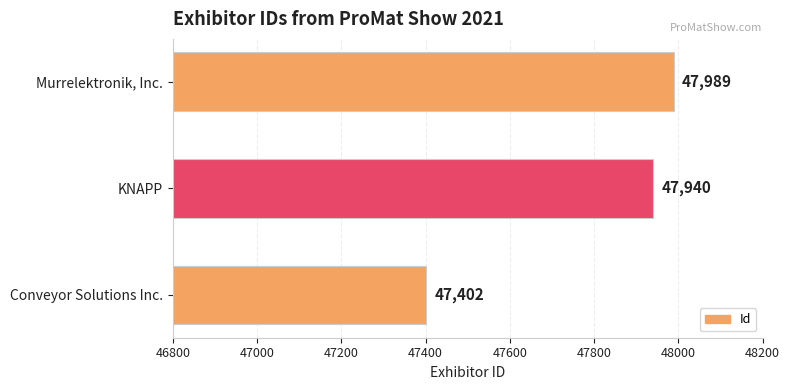

What is the sum of all values?

143331